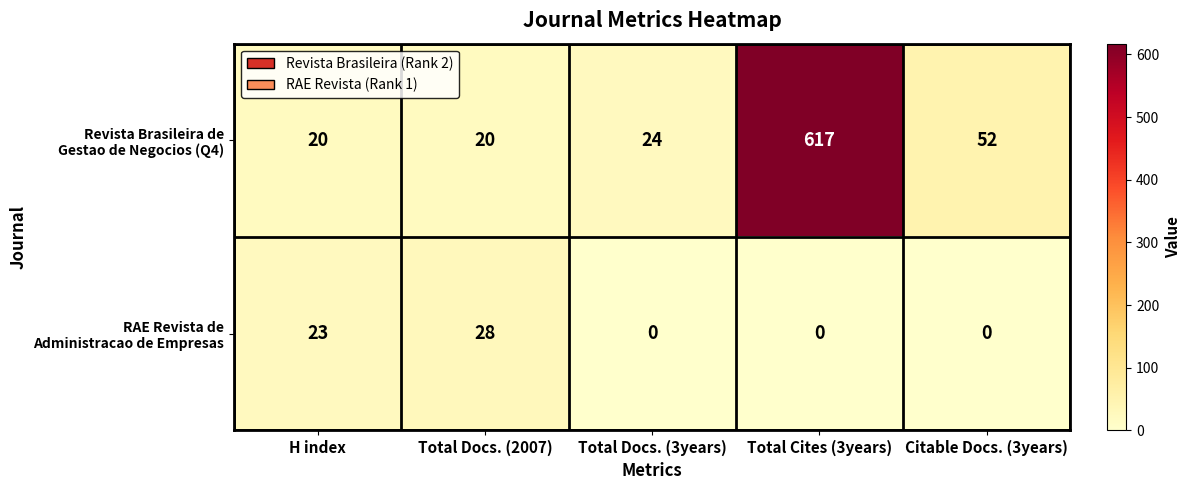

Which category has the highest value across all series?

Total Cites (3years)